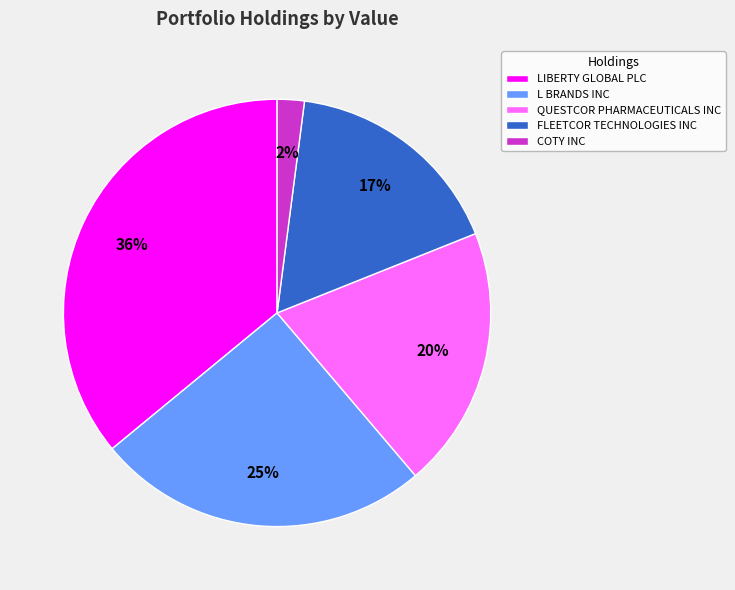

Which category has the biggest portion of the pie?

LIBERTY GLOBAL PLC